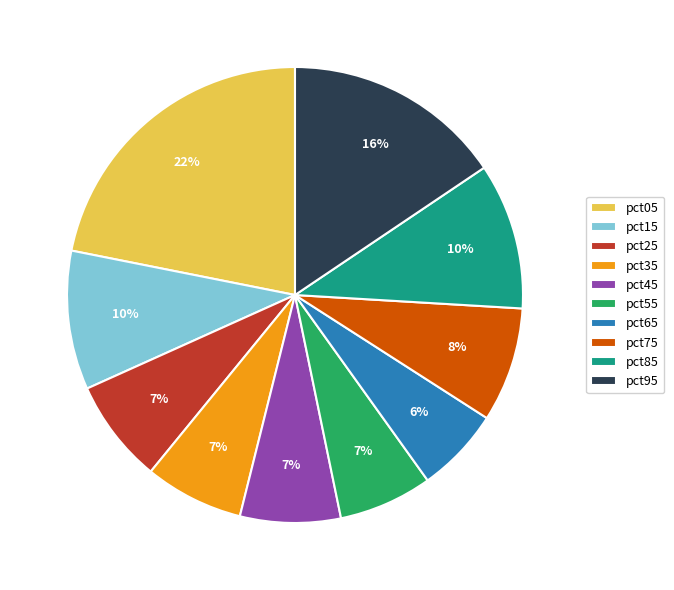

To the nearest percent, what portion does pct85 represent?

10%